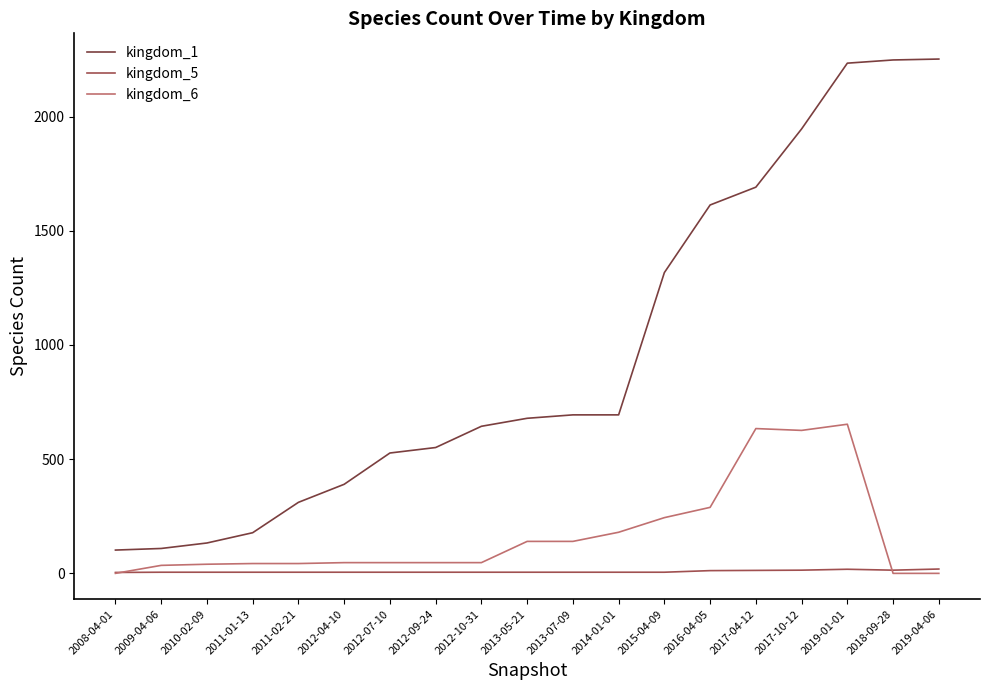

True or false: kingdom_1 has a value of 551 at 2012-09-24.

True